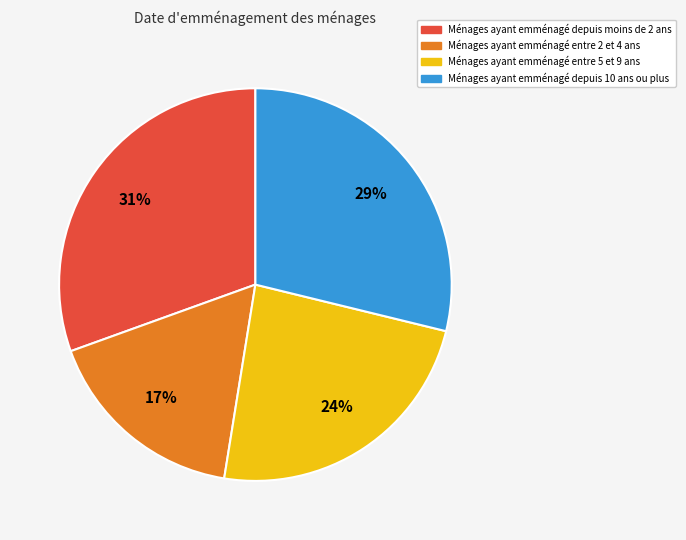

To the nearest percent, what is the average slice percentage?

25%